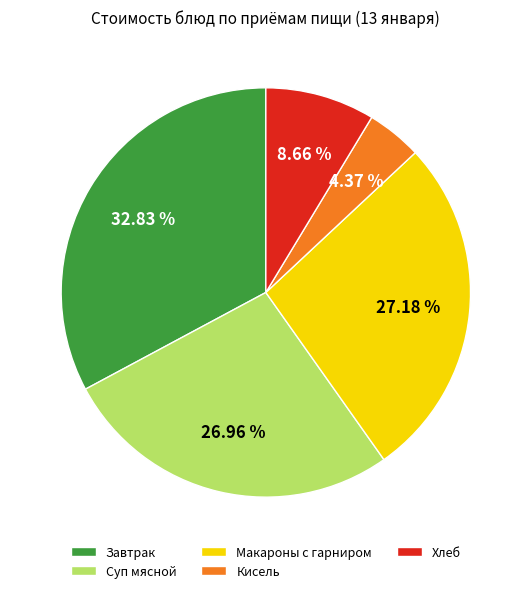

To the nearest percent, what is the difference between the largest and smallest slice percentages?

28%